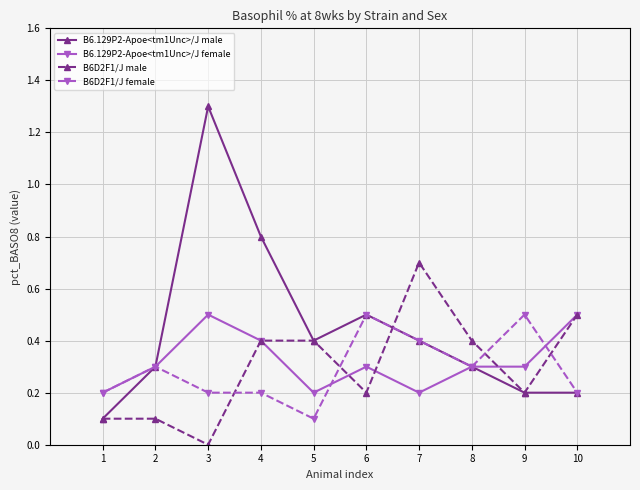

The value of B6.129P2-Apoe<tm1Unc>/J female at 3 is 0.5. True or false?

True